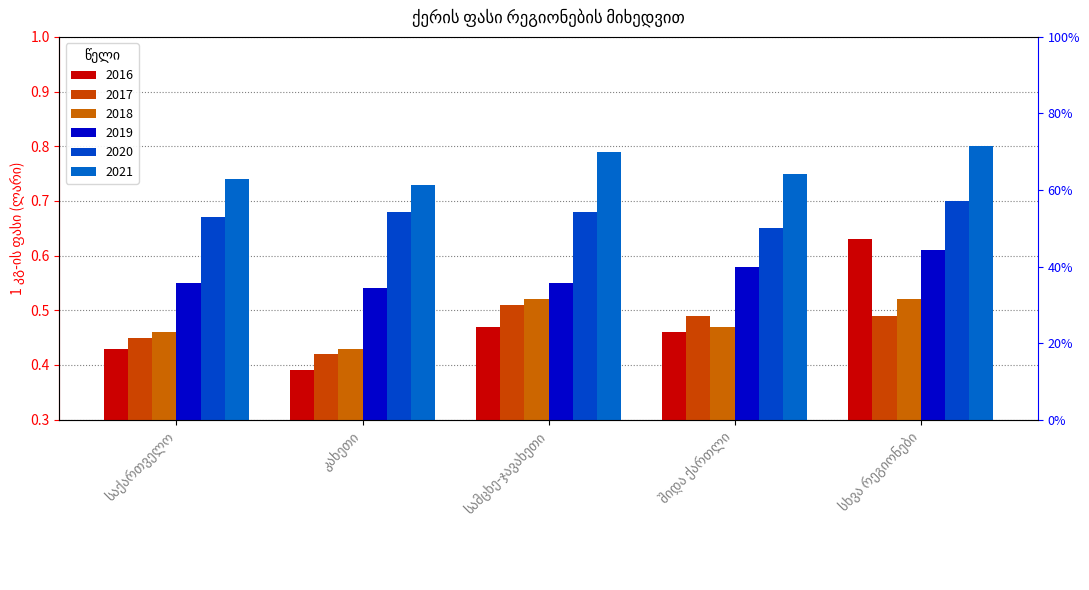

The 2020 series shows 0.7 at სხვა რეგიონები. True or false?

True